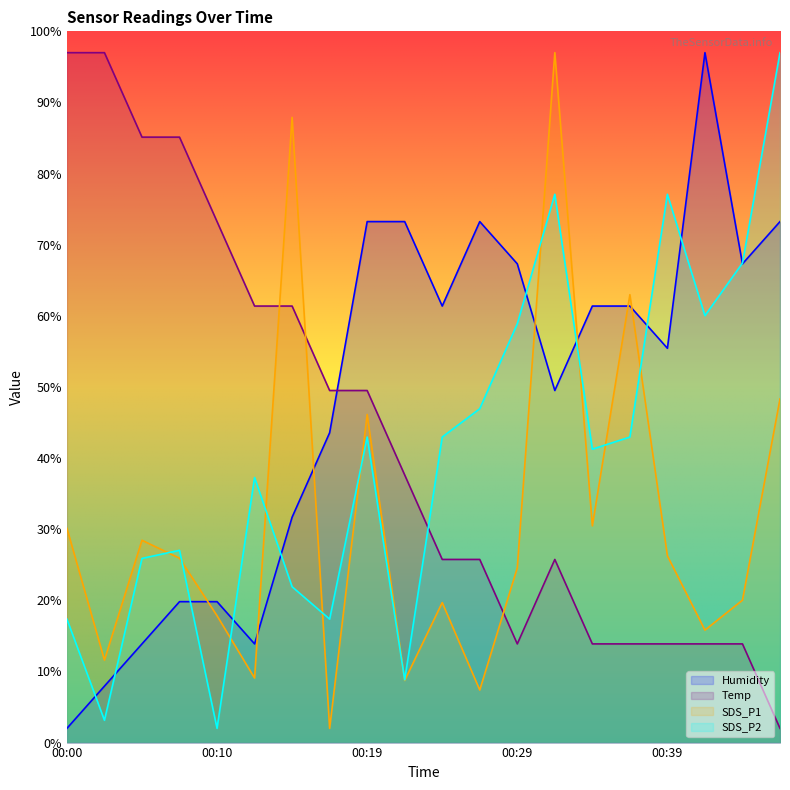

At which label does Temp reach its minimum?

00:46